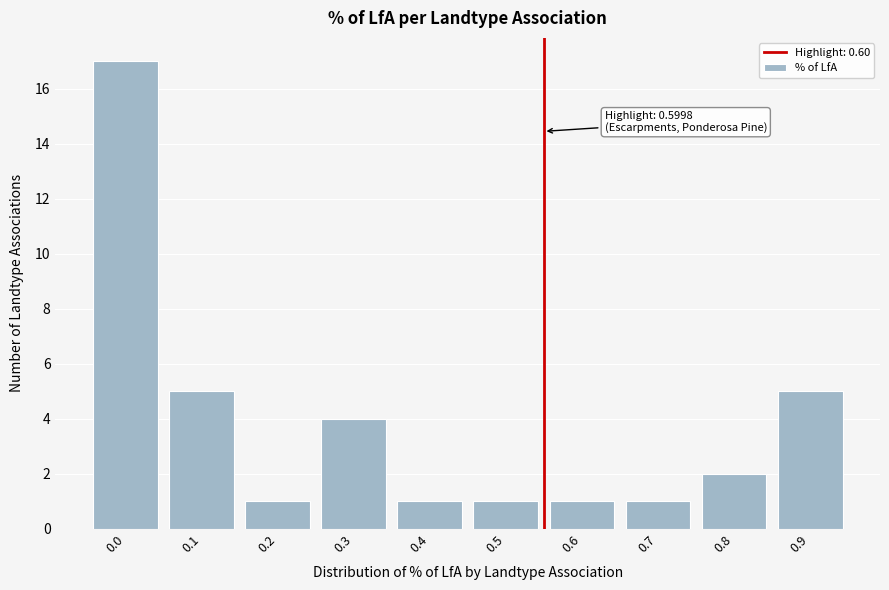

Reading left to right, what are all the values shown in this chart?

17	5	1	4	1	1	1	1	2	5